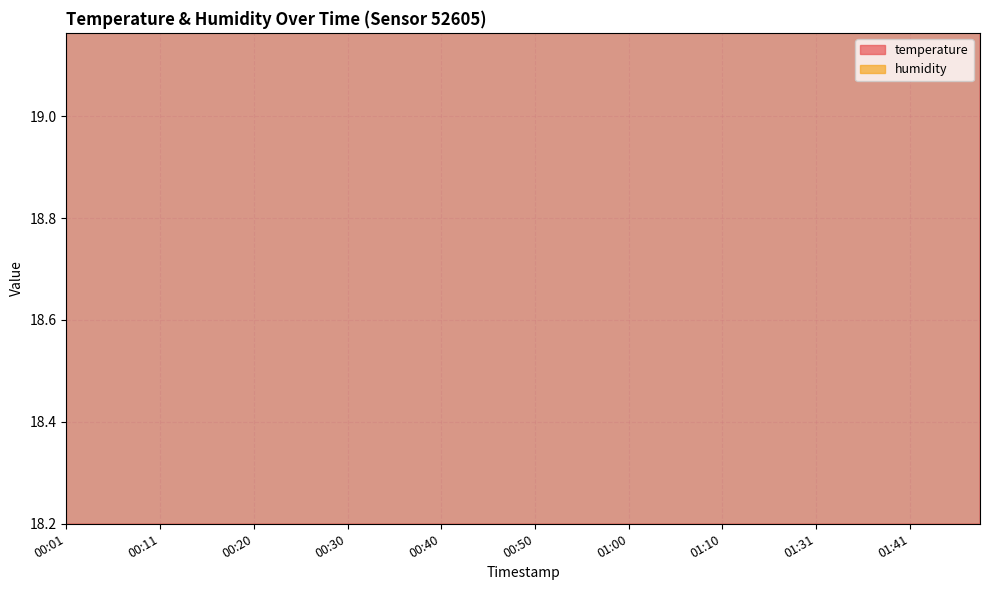

Reading left to right, extract all data points from this chart.

00:01=19.6	00:03=19.6	00:06=19.6	00:08=19.6	00:11=19.6	00:13=19.6	00:15=19.6	00:18=19.5	00:20=19.5	00:23=19.5	00:25=19.5	00:28=19.5	00:30=19.5	00:33=19.4	00:35=19.5	00:37=19.4	00:40=19.4	00:42=19.4	00:45=19.4	00:48=19.3	00:50=19.3	00:53=19.3	00:55=19.3	00:57=19.3	01:00=19.3	01:02=19.3	01:05=19.3	01:08=19.3	01:10=19.3	01:16=19.2	01:18=19.2	01:21=19.2	01:31=19.2	01:34=19.2	01:36=19.2	01:39=19.2	01:41=19.2	01:44=19.2	01:46=19.2	01:49=19.2